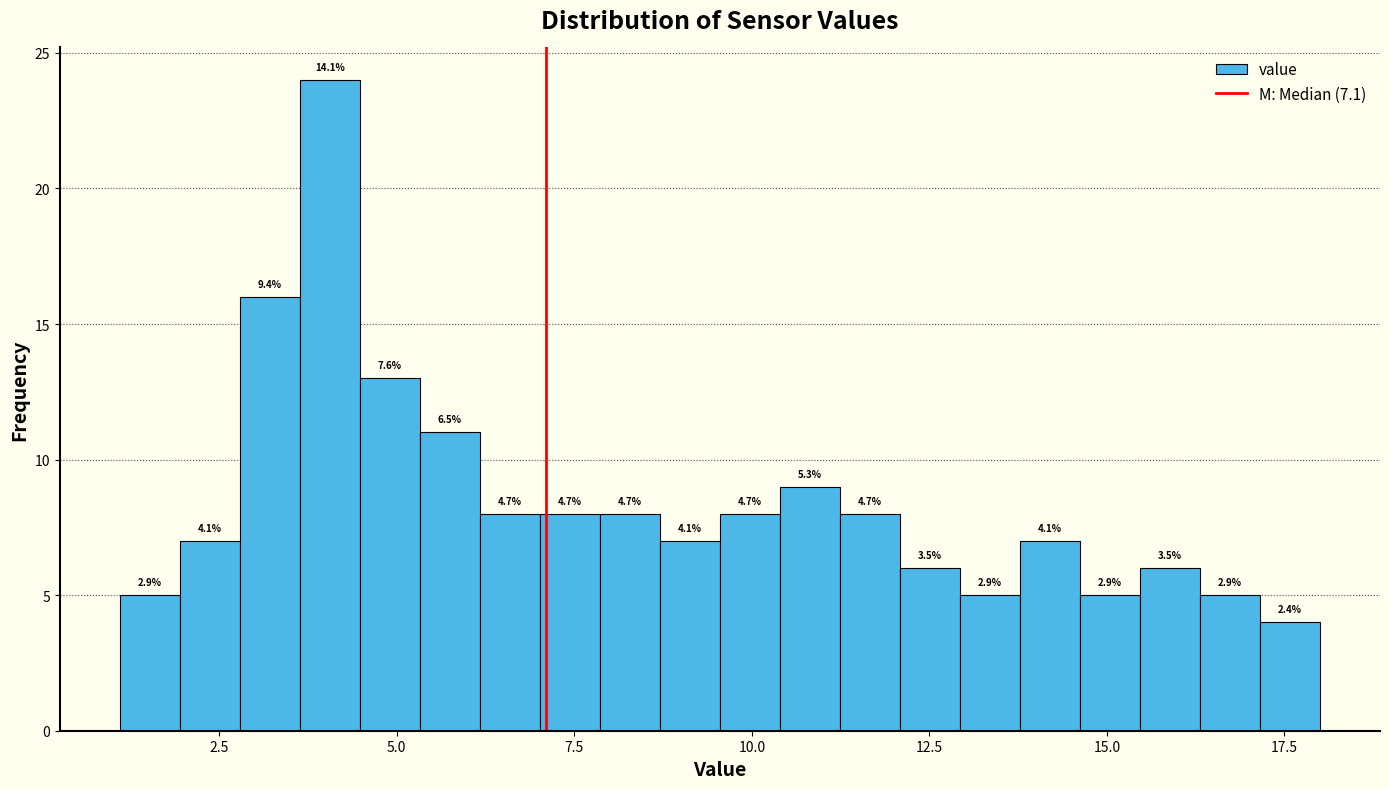

Around what value on the x-axis is the tallest bar? Give the approximate position of its centre, as read against the axis.

4.0